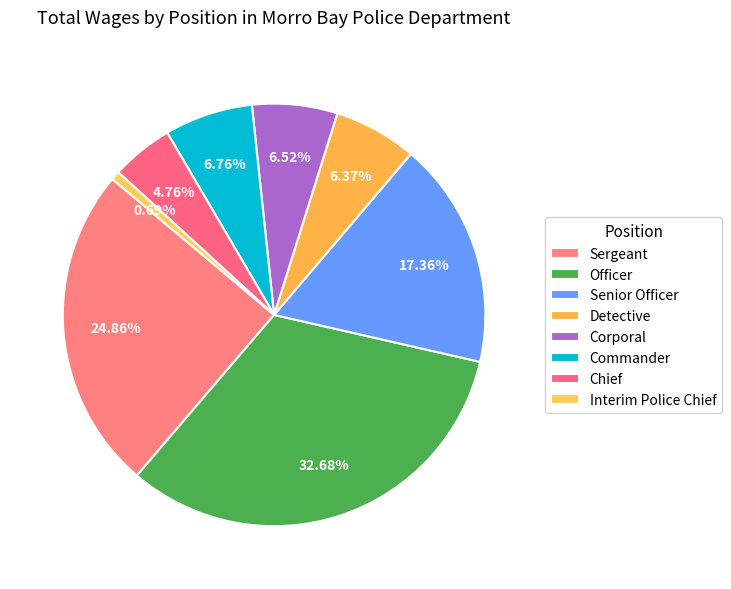

How many segments does this pie chart have?

8